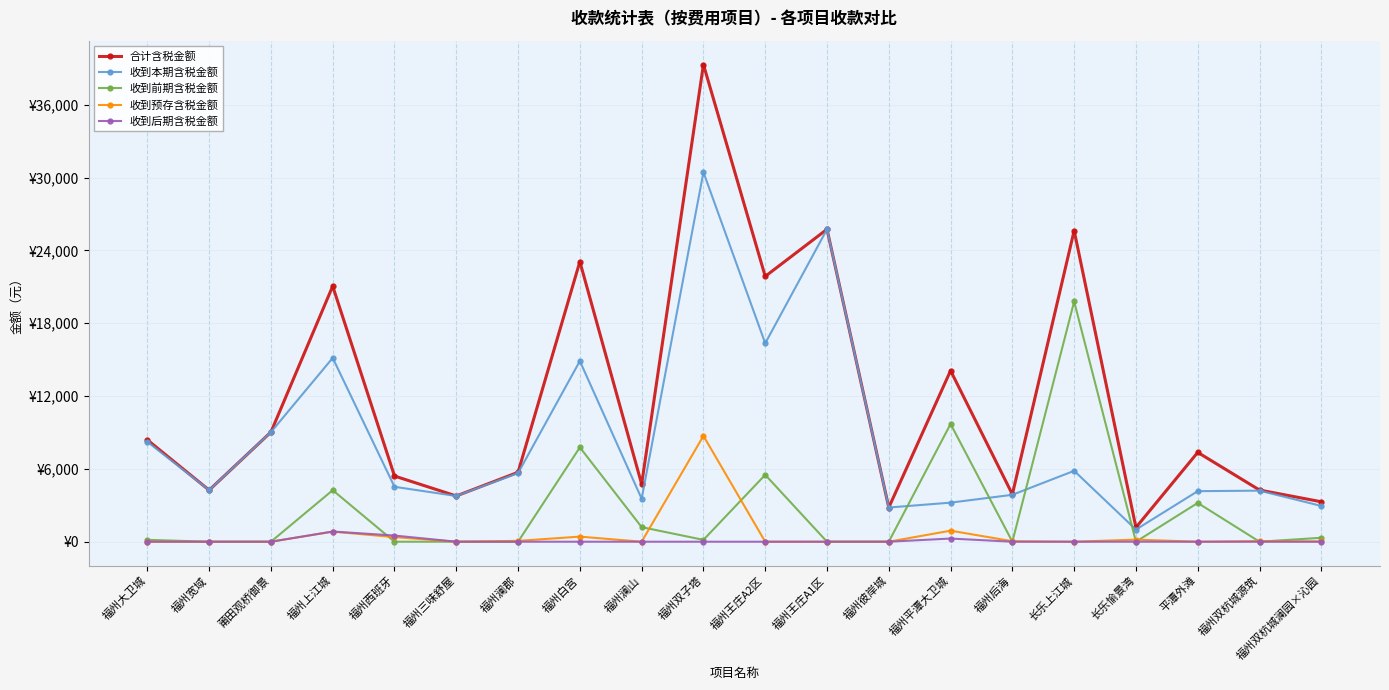

What are all the series names shown in the legend?

合计含税金额, 收到本期含税金额, 收到前期含税金额, 收到预存含税金额, 收到后期含税金额